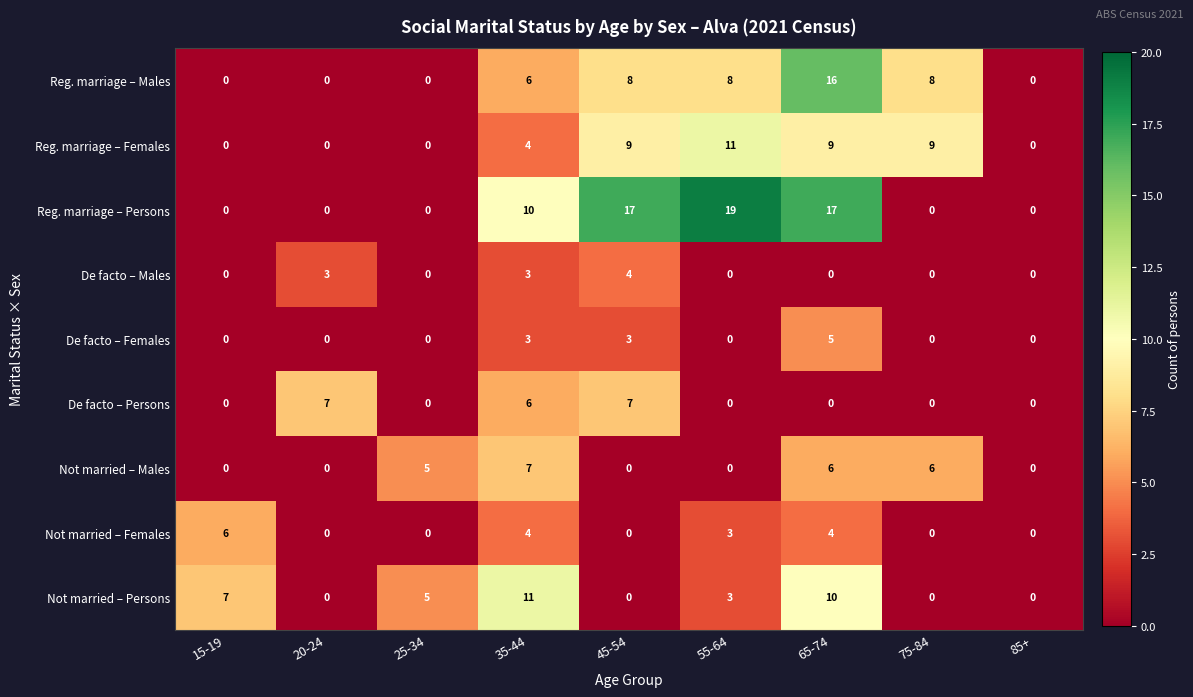

What is the difference between the maximum and minimum values in the De facto – Males series?

4